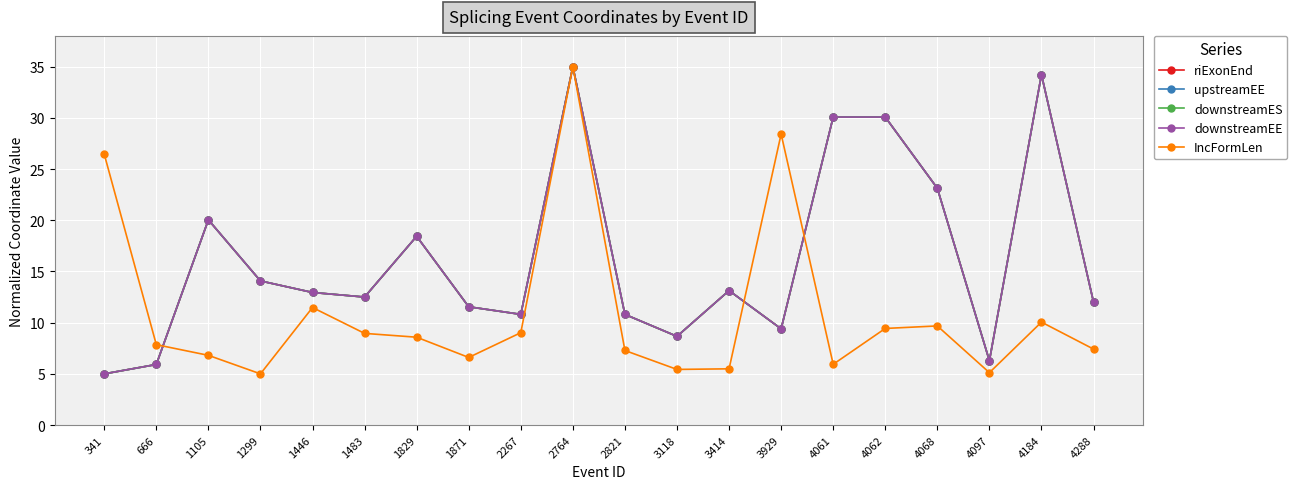

Where does the riExonEnd series first go above 12?

1105